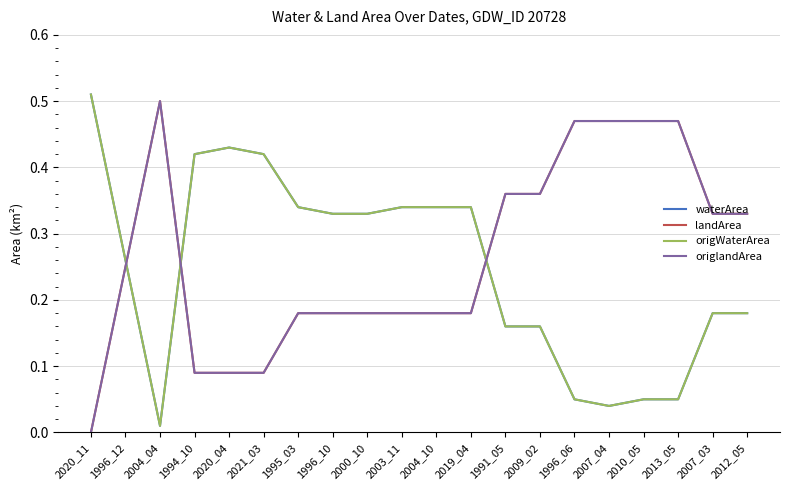

Does the chart have visible grid lines?

Yes